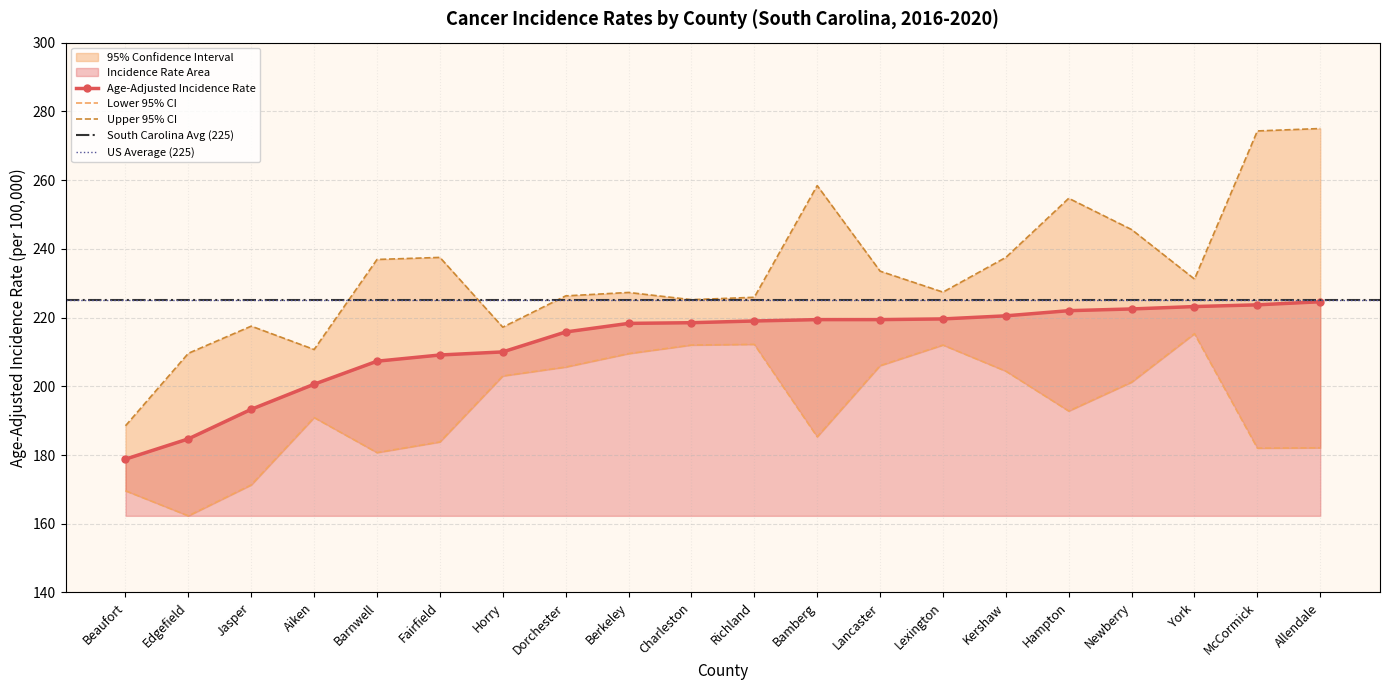

List the series in order of their overall mean, highest first.

Upper 95% CI, Age-Adjusted Incidence Rate, Lower 95% CI